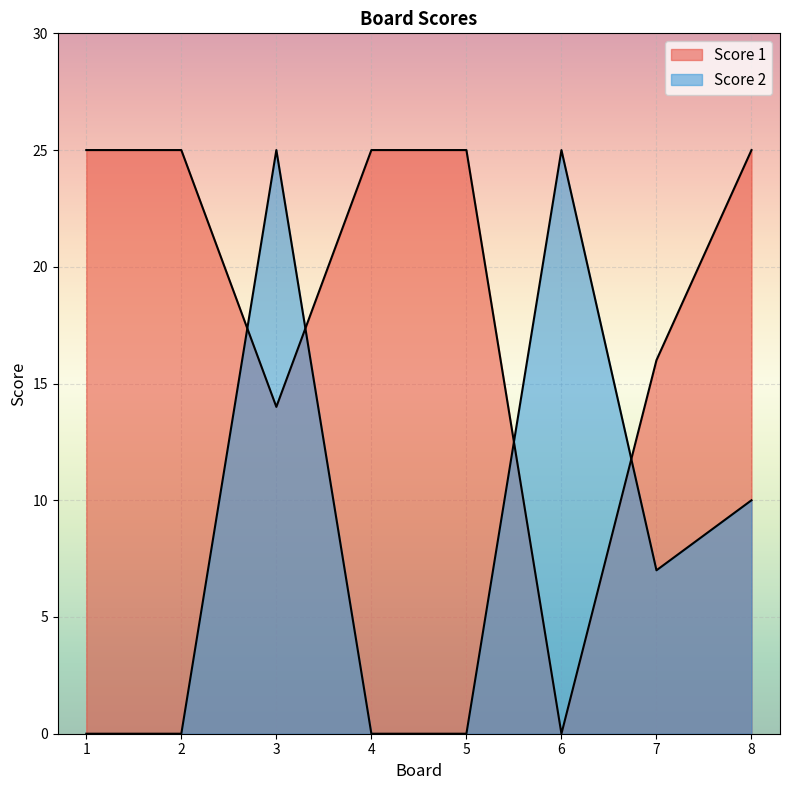

What are all the series names shown in the legend?

Score 1, Score 2